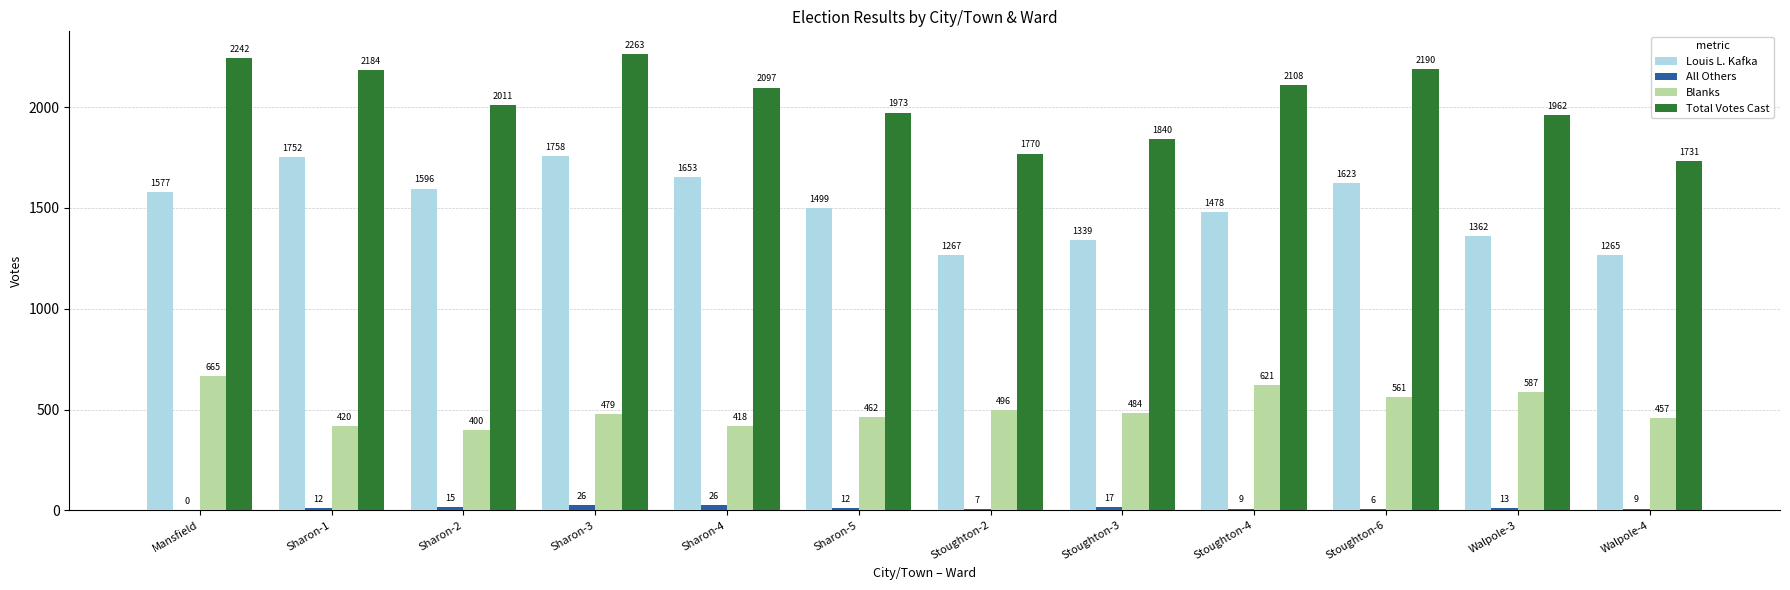

True or false: Louis L. Kafka has a value of 1499 at Sharon-5.

True